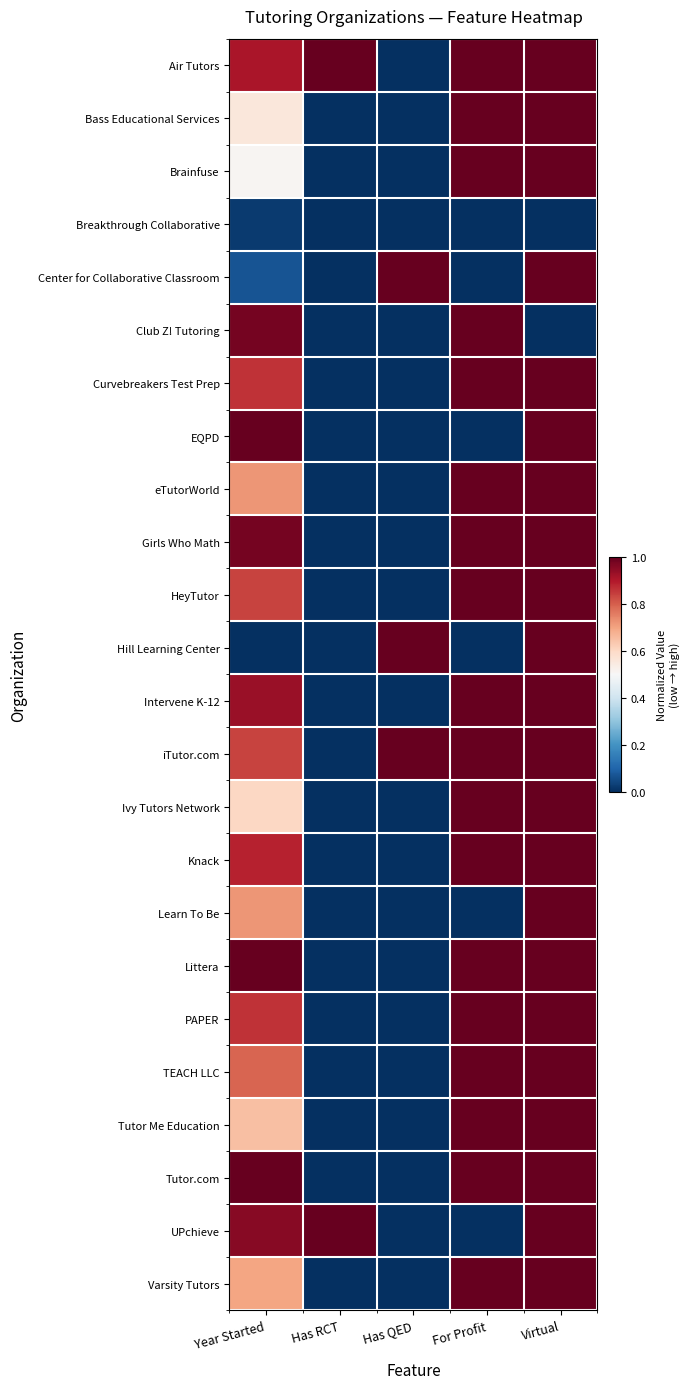

What is the spread (max minus min) of values at Has RCT?

1.0